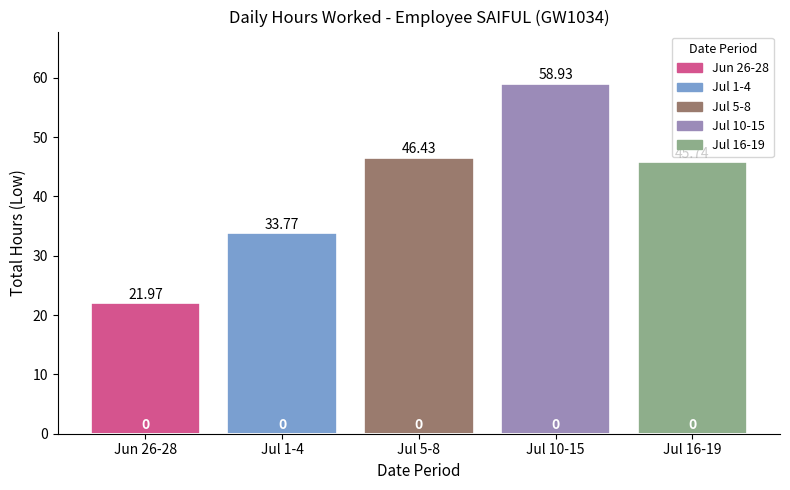

True or false: the data shows 63.8 at Jul 16-19.

False